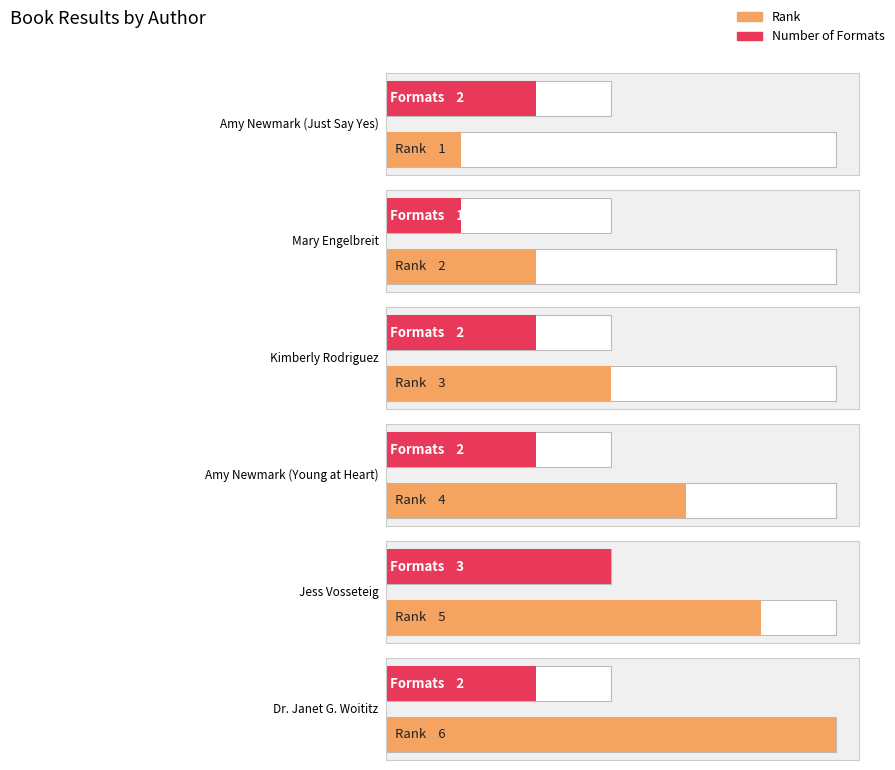

What is the greatest value displayed?

6